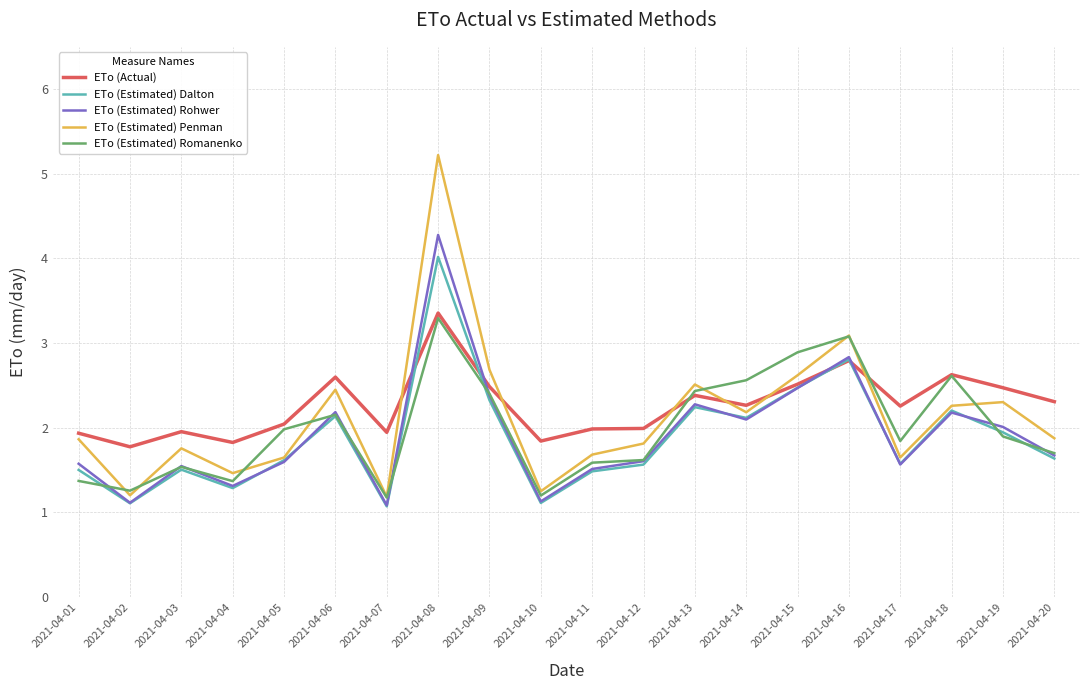

What is the minimum value for ETo (Estimated) Romanenko?

1.2